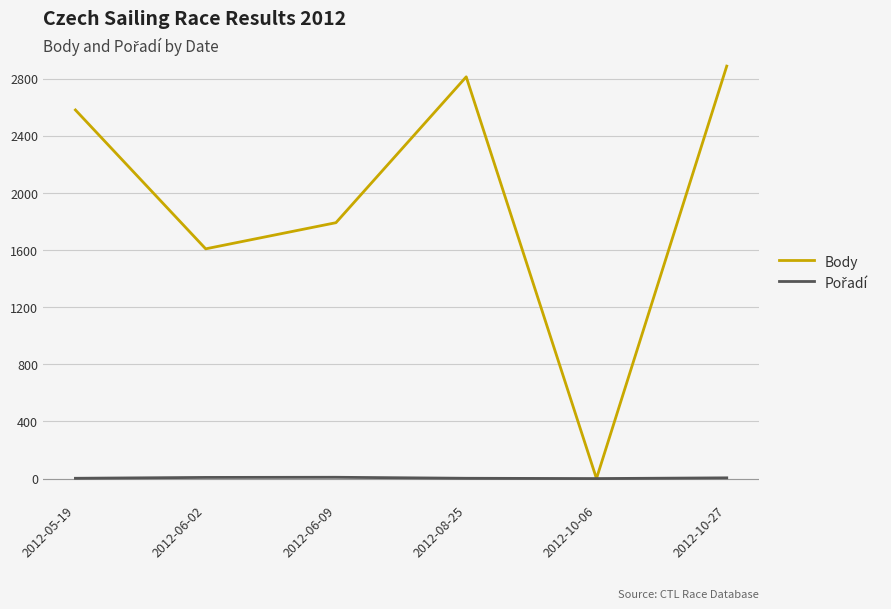

Where is Body nearest to the value 1443?

2012-06-02